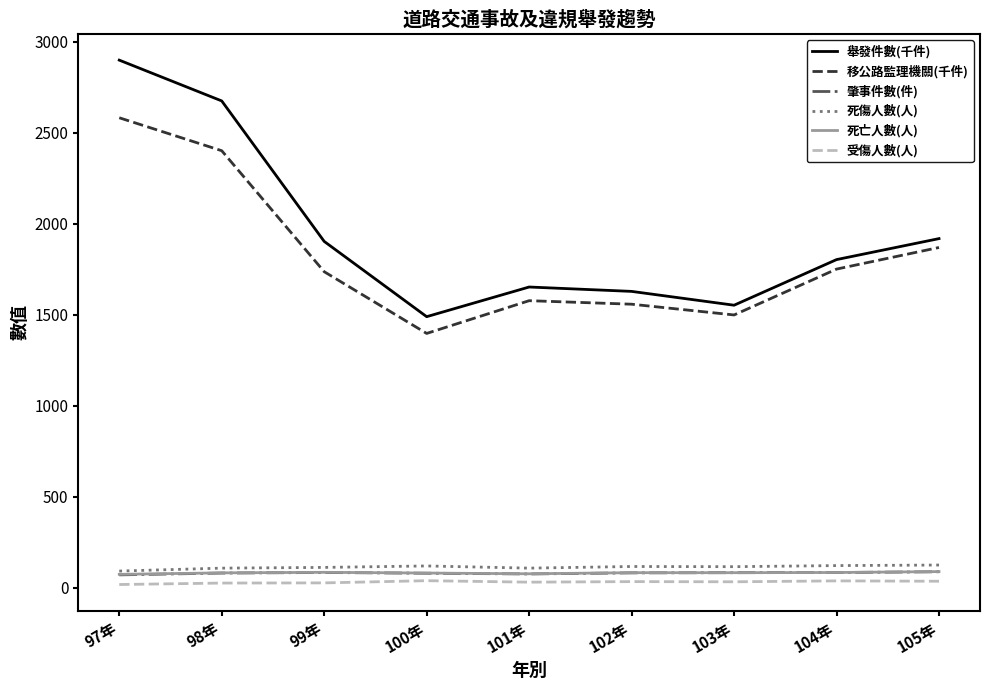

At which label does 受傷人數(人) first exceed 33?

100年